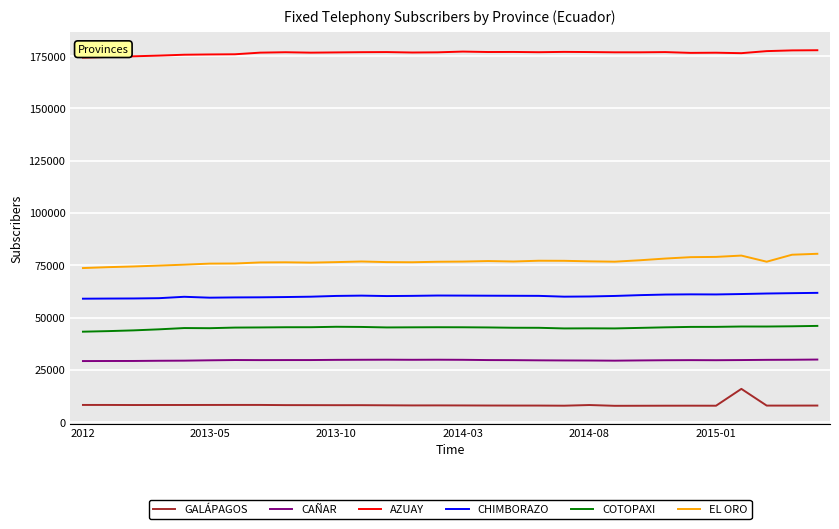

In AZUAY, how many points are lower than both neighbors (excluding endpoints)?

7